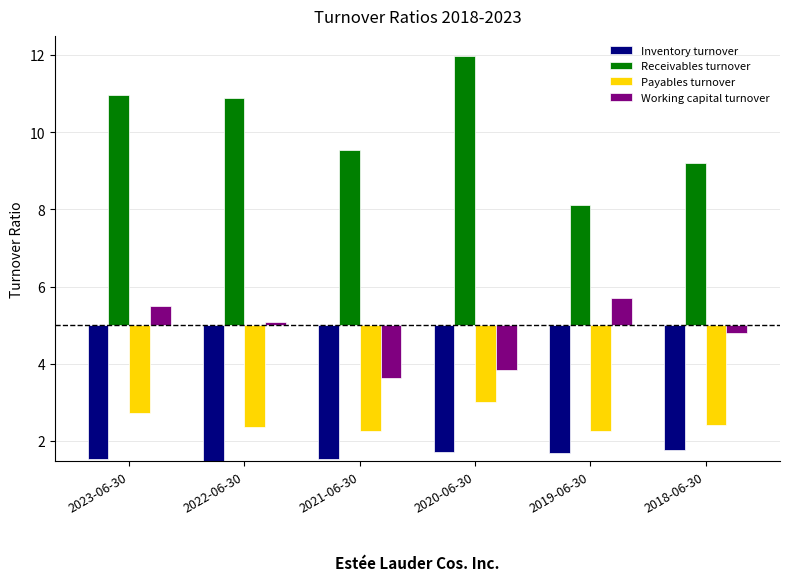

What position from the left is 2019-06-30?

5